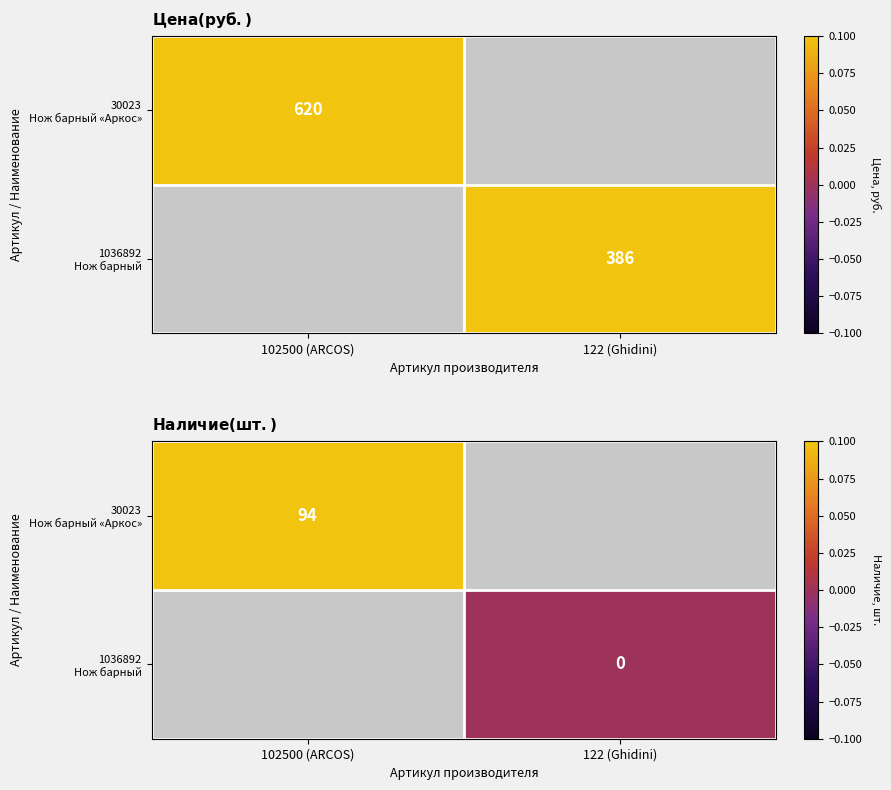

True or false: 30023 Нож барный «Аркос» has a value of 94.0 at 102500 (ARCOS).

True